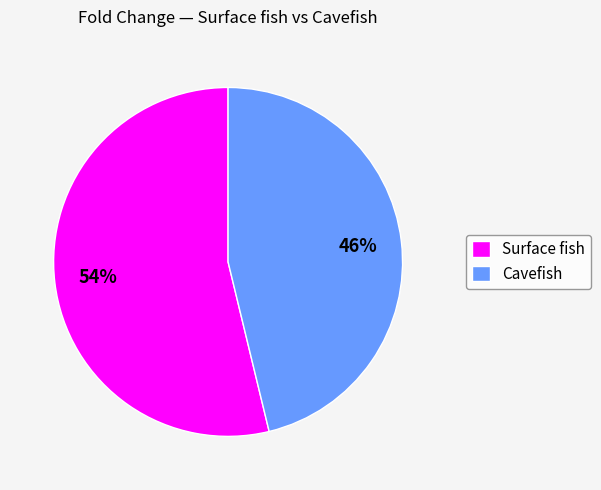

How many slices are in this pie chart?

2